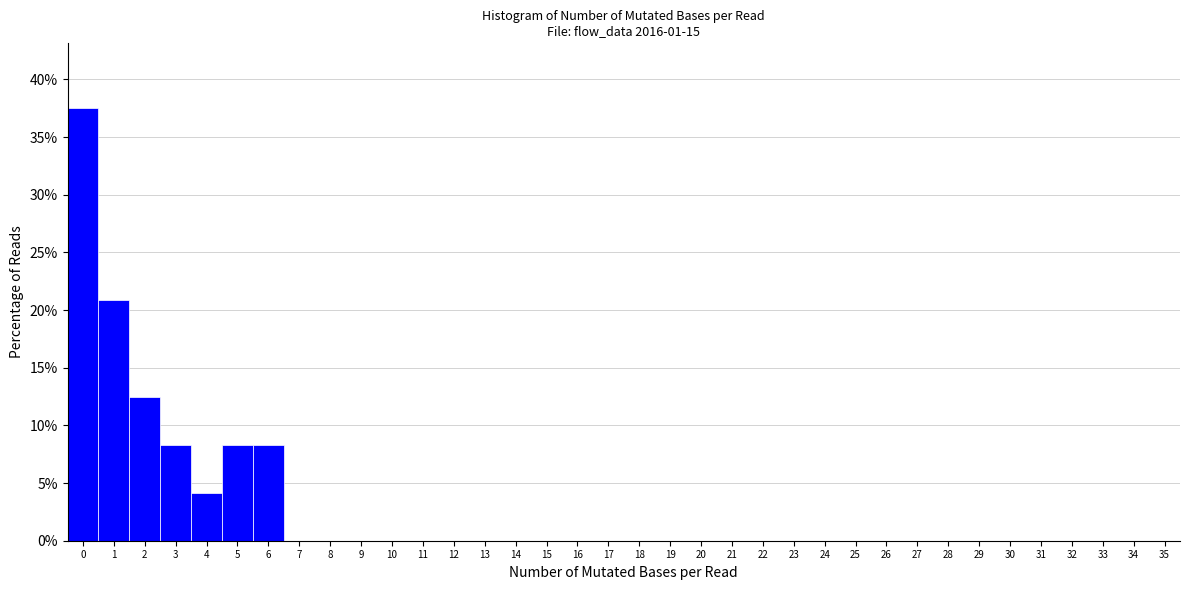

Which range on the x-axis has the tallest bar?

-0.5 to 0.5